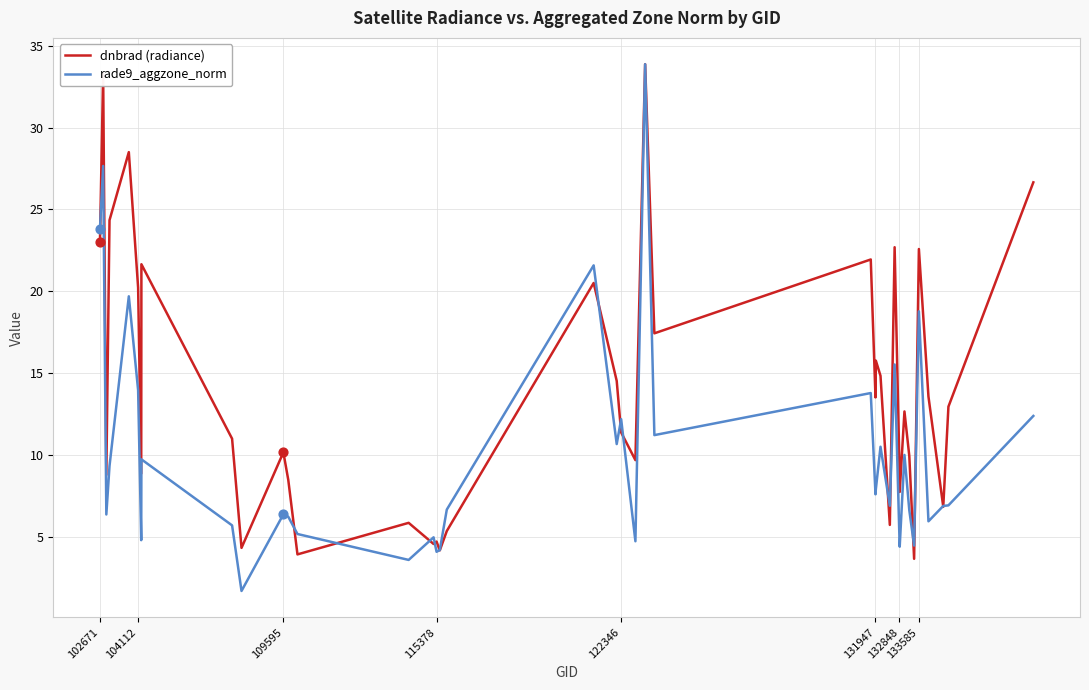

What is the greatest value displayed?

33.9